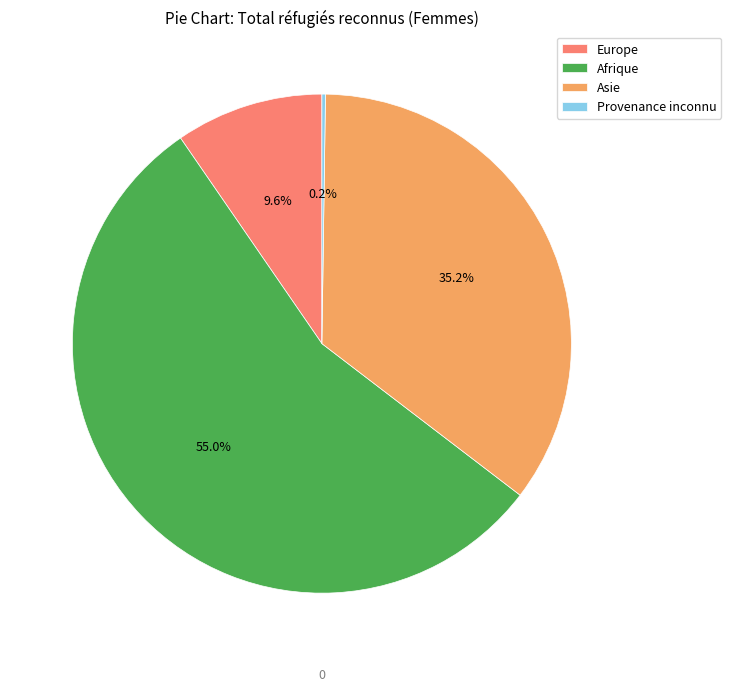

What is the largest slice in the pie chart?

Afrique